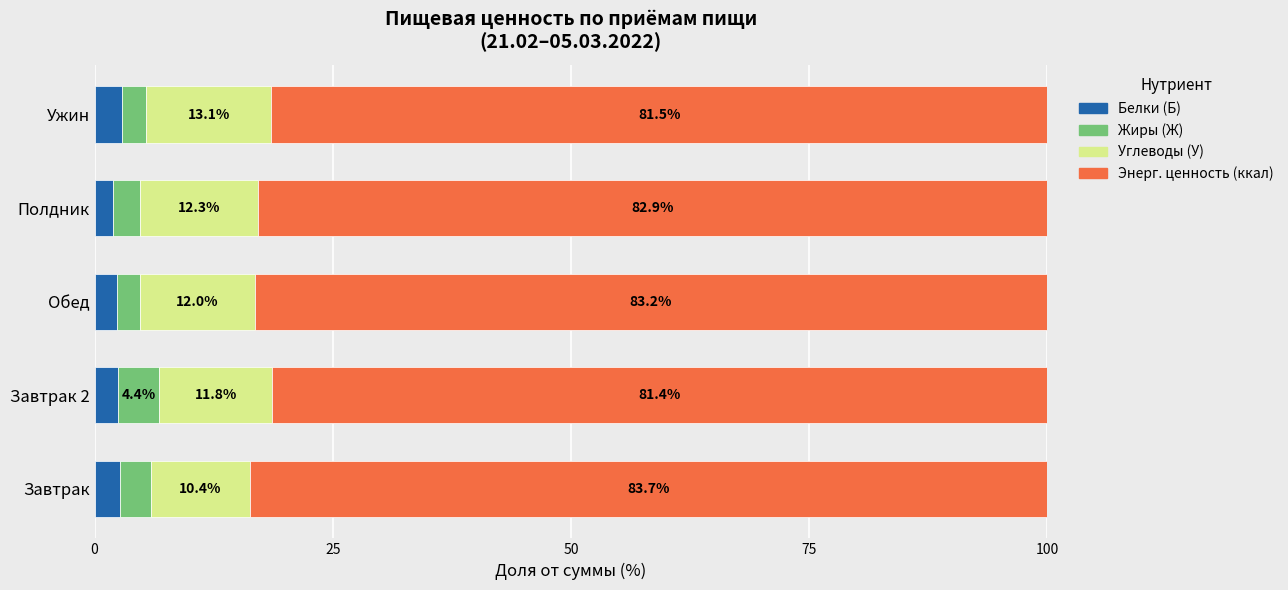

What is the total value across all series at Обед?

100.0